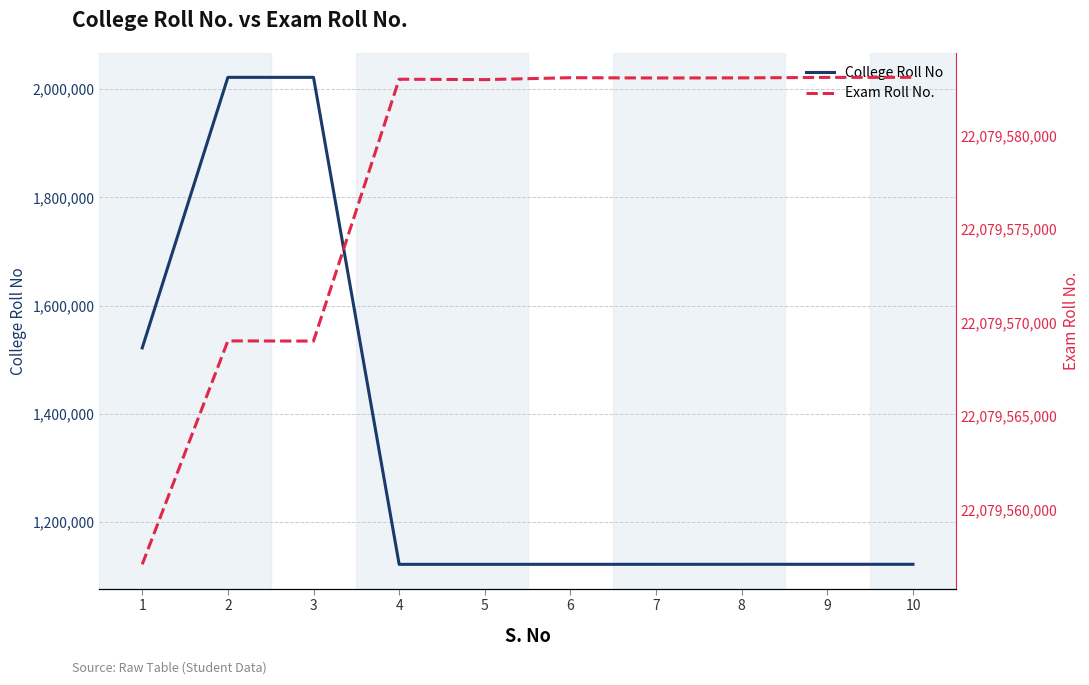

What is the difference between the Exam Roll No. values at 10 and 7?

34